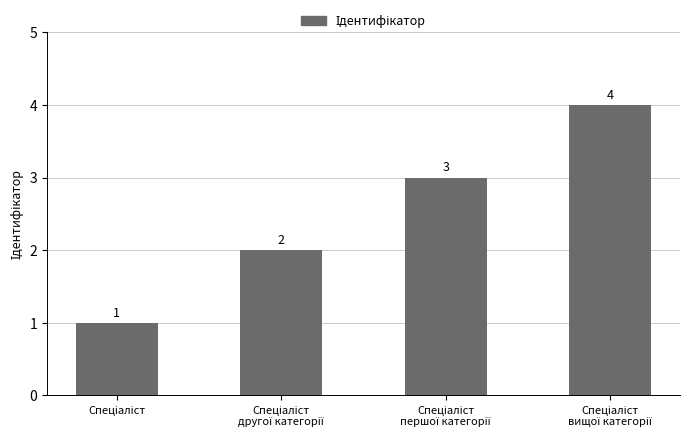

What is the greatest value displayed?

4